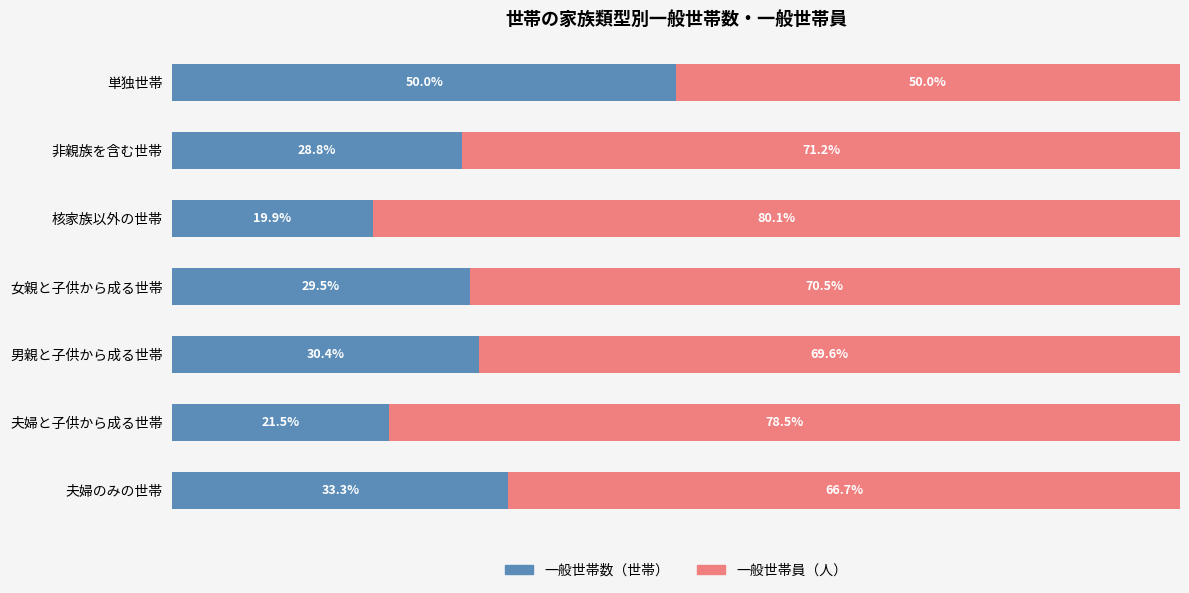

What are all the series names shown in the legend?

一般世帯数（世帯）, 一般世帯員（人）